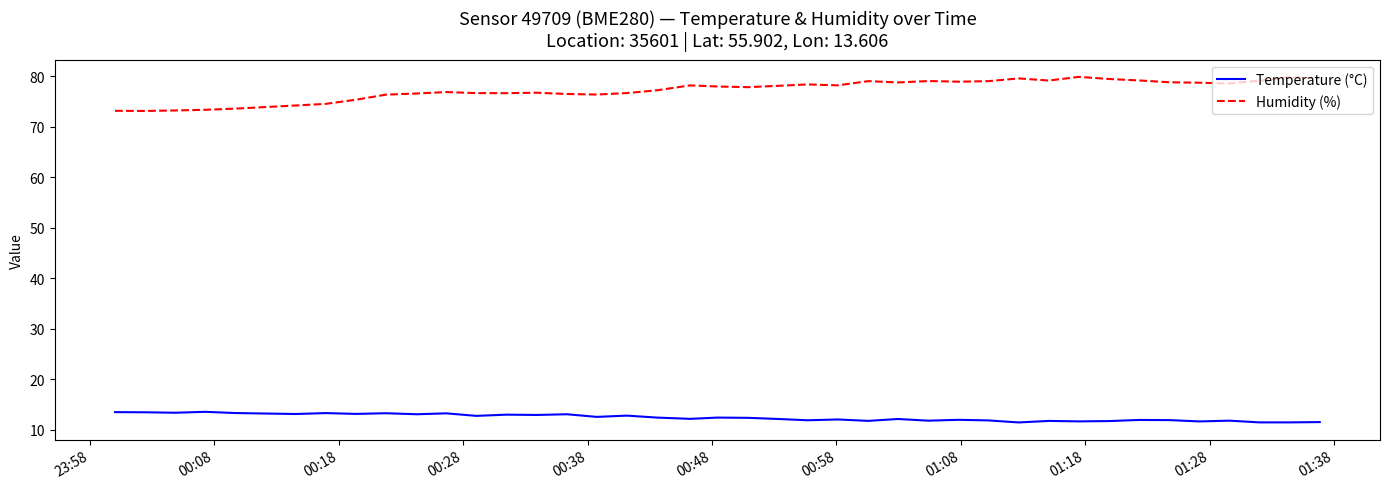

List the series in order of their overall mean, lowest first.

Temperature (°C), Humidity (%)